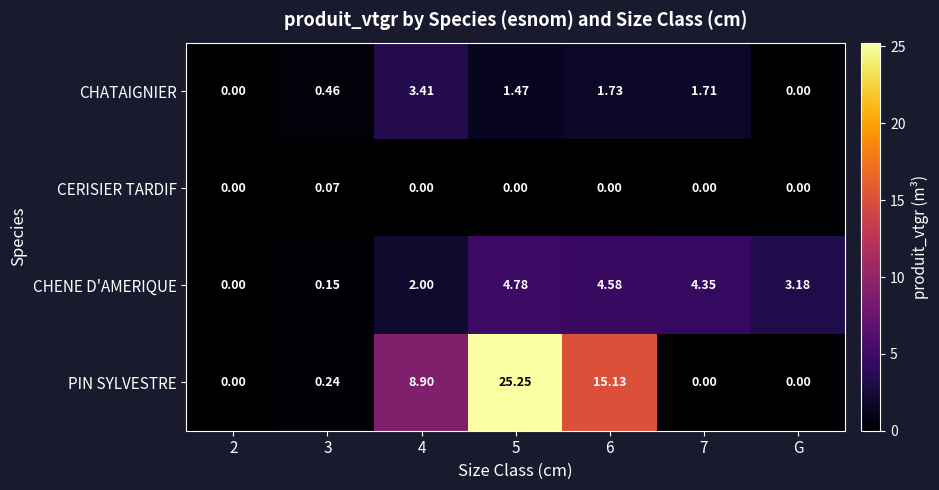

Which series has the largest total across all categories?

PIN SYLVESTRE